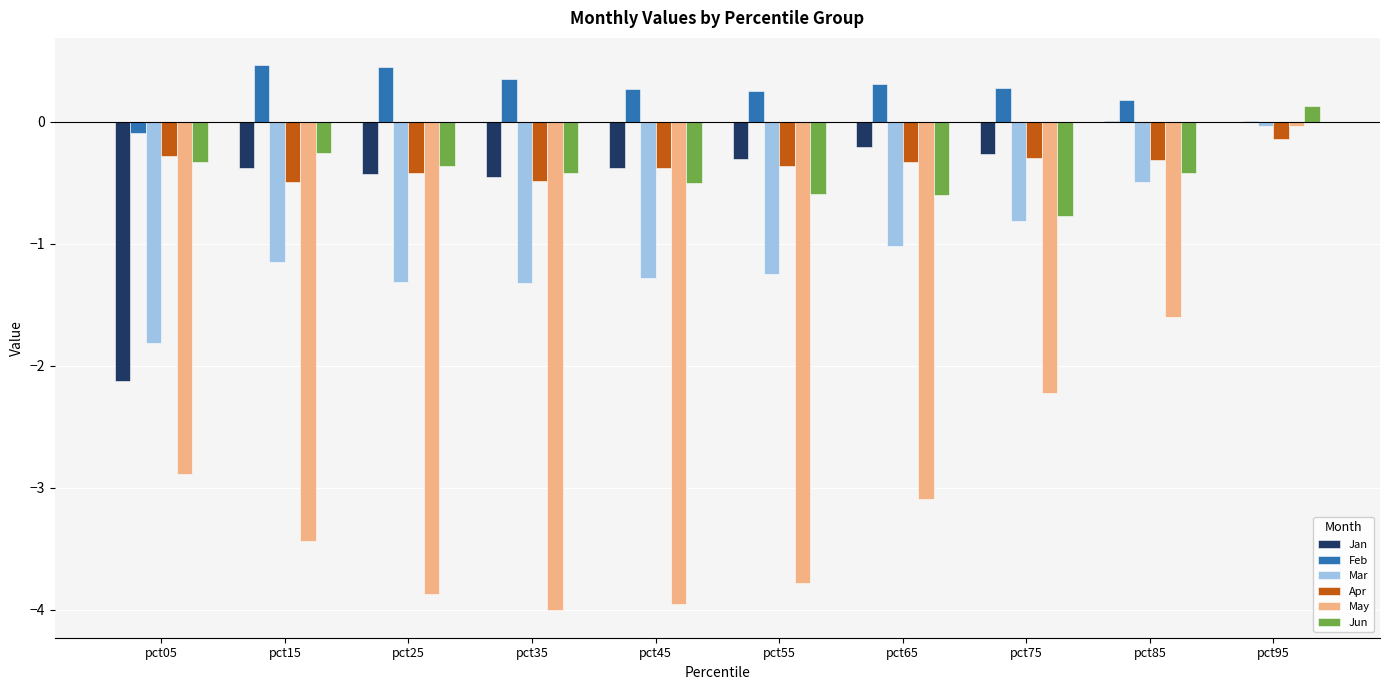

Are the bars grouped side by side (vs. stacked)?

Yes